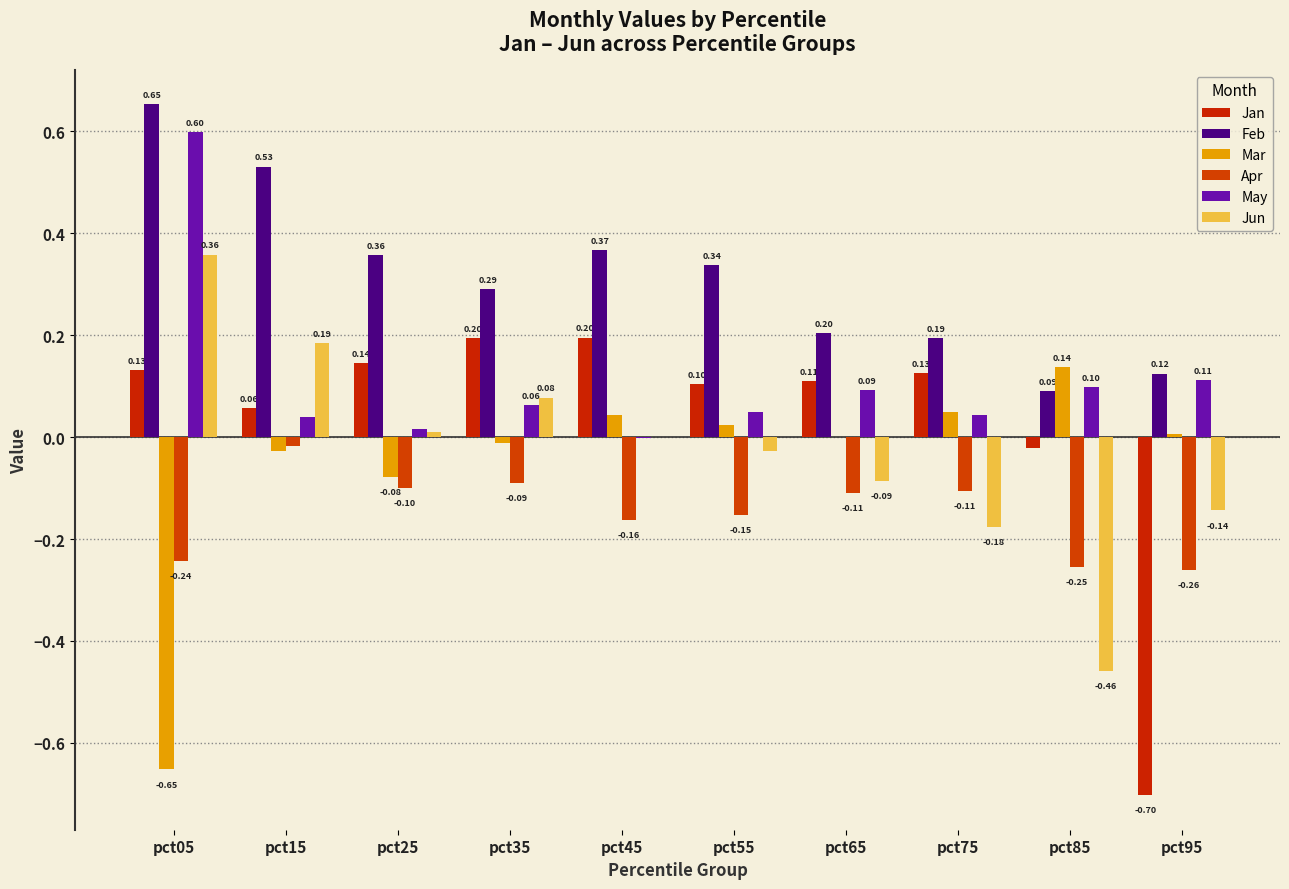

Are the bars horizontal?

No